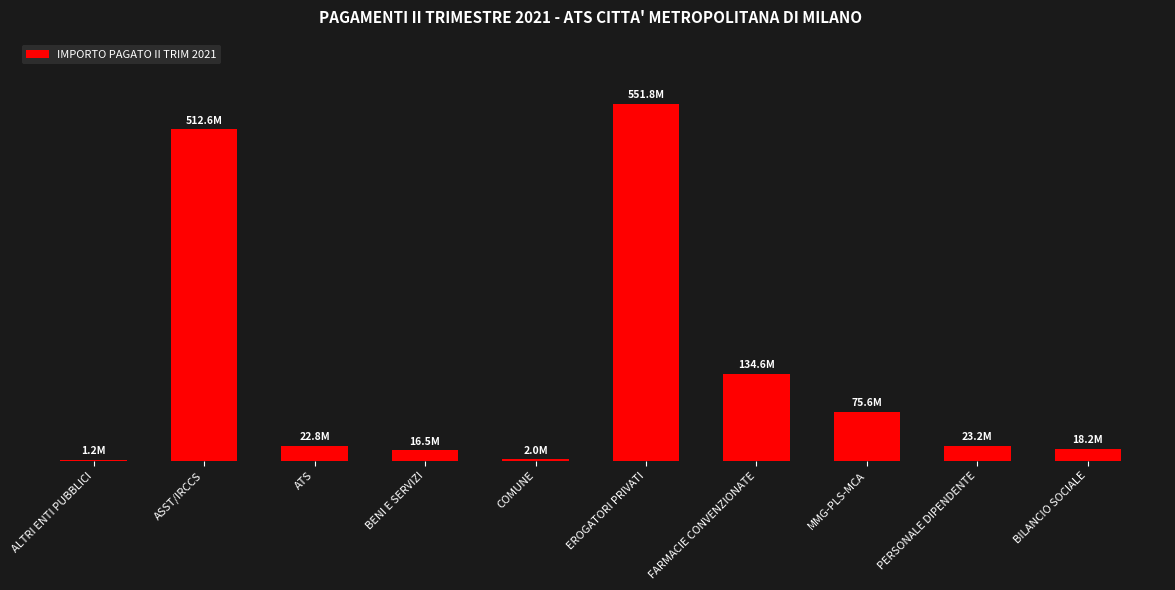

Rank the categories by value from lowest to highest.

ALTRI ENTI PUBBLICI, COMUNE, BENI E SERVIZI, BILANCIO SOCIALE, ATS, PERSONALE DIPENDENTE, MMG-PLS-MCA, FARMACIE CONVENZIONATE, ASST/IRCCS, EROGATORI PRIVATI